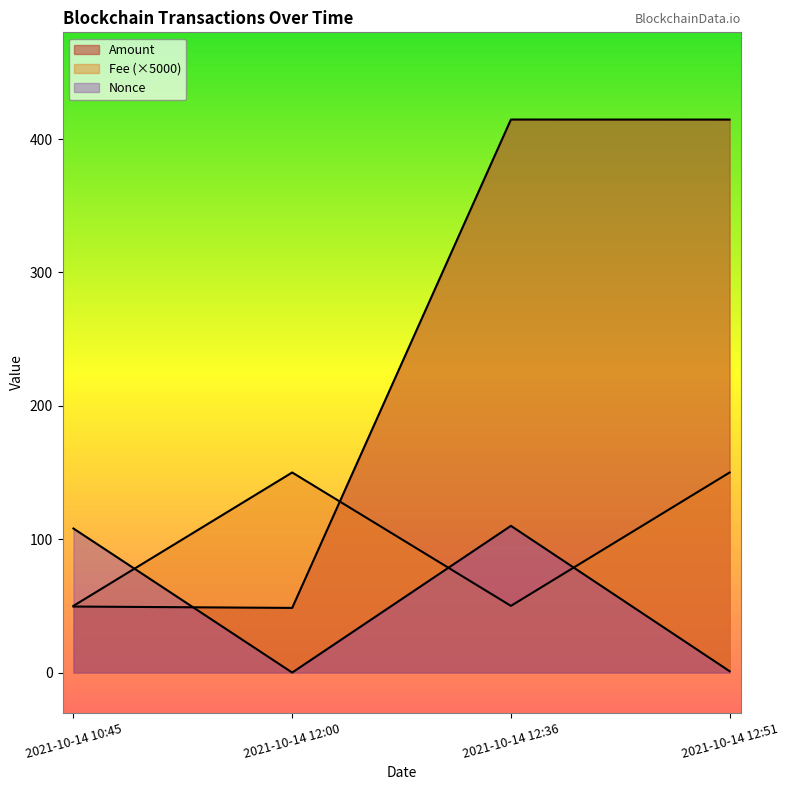

Which series has the largest range (max minus min)?

Amount